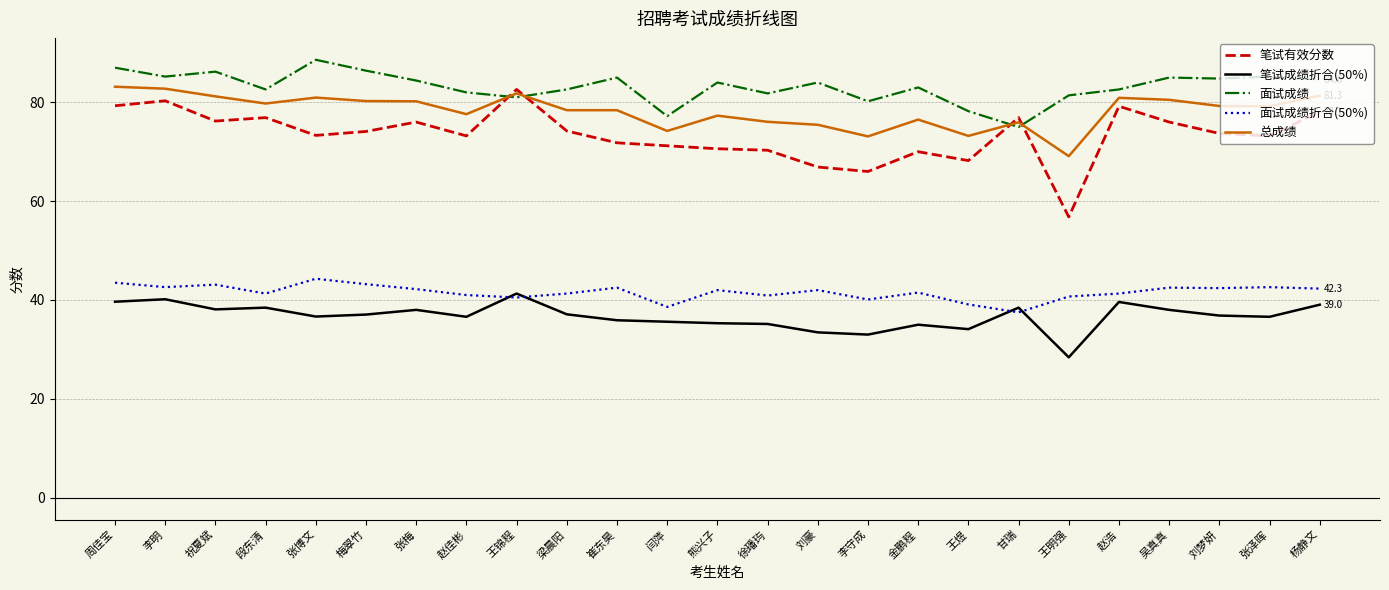

Rank the series at 张博文 from lowest to highest value.

笔试成绩折合(50%), 面试成绩折合(50%), 笔试有效分数, 总成绩, 面试成绩